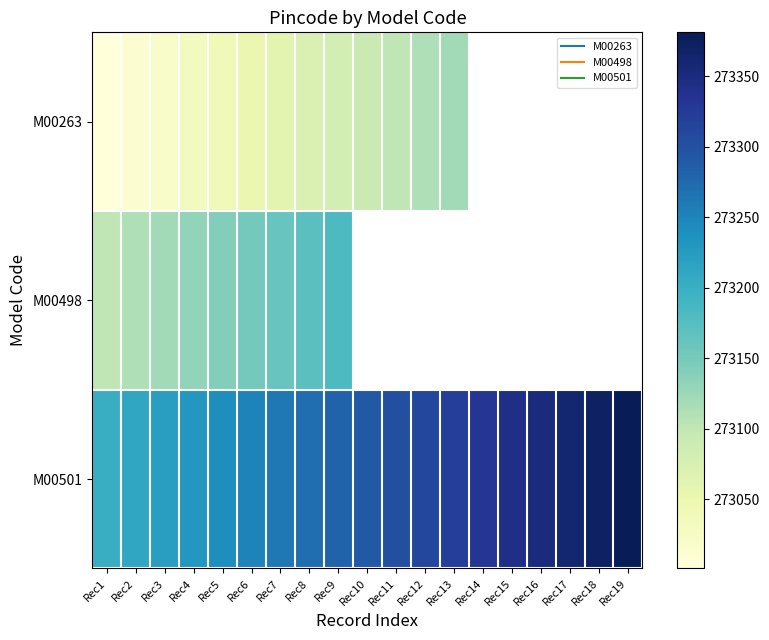

Rank the series by their maximum value, from lowest to highest.

M00263, M00498, M00501